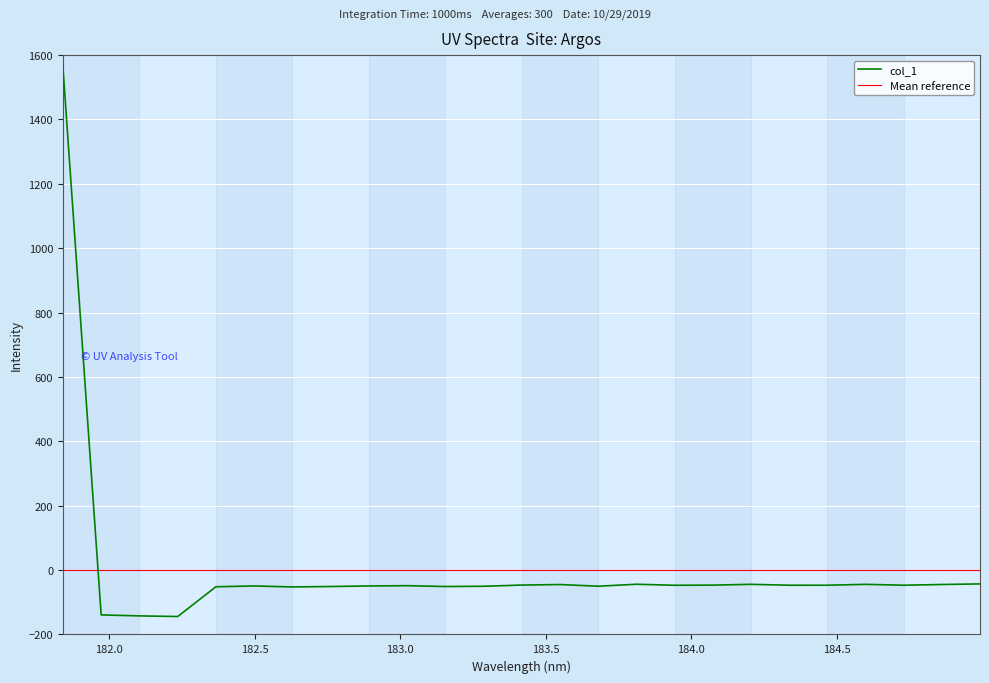

What is the sum of all values?

137.6